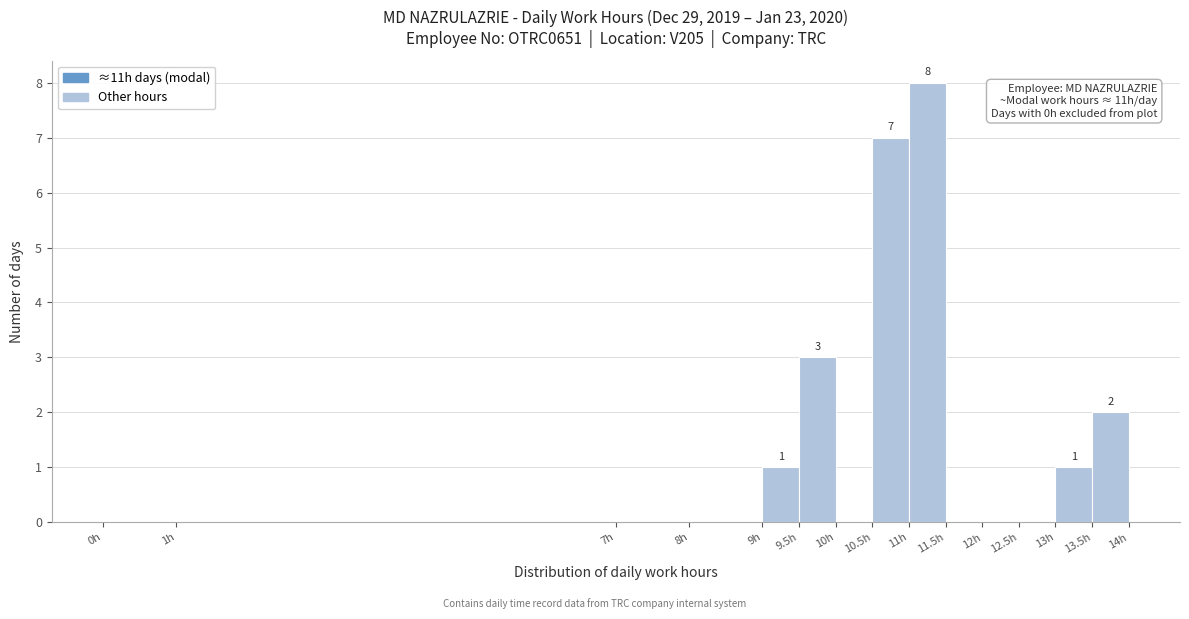

Over which range of the x-axis is the bar tallest?

11.0 to 11.5